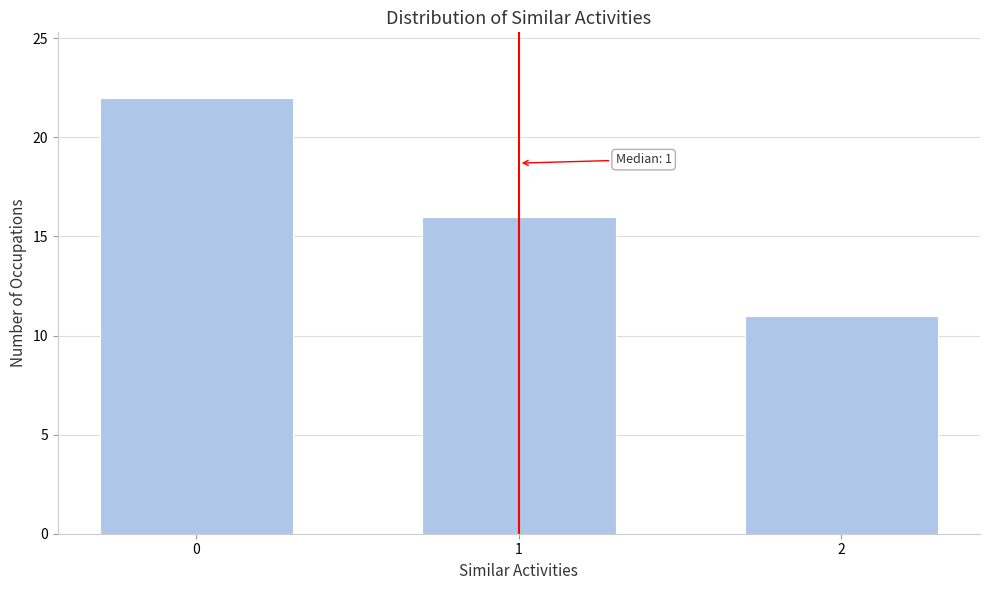

Reading right to left, transcribe all the data shown in this chart.

11	16	22